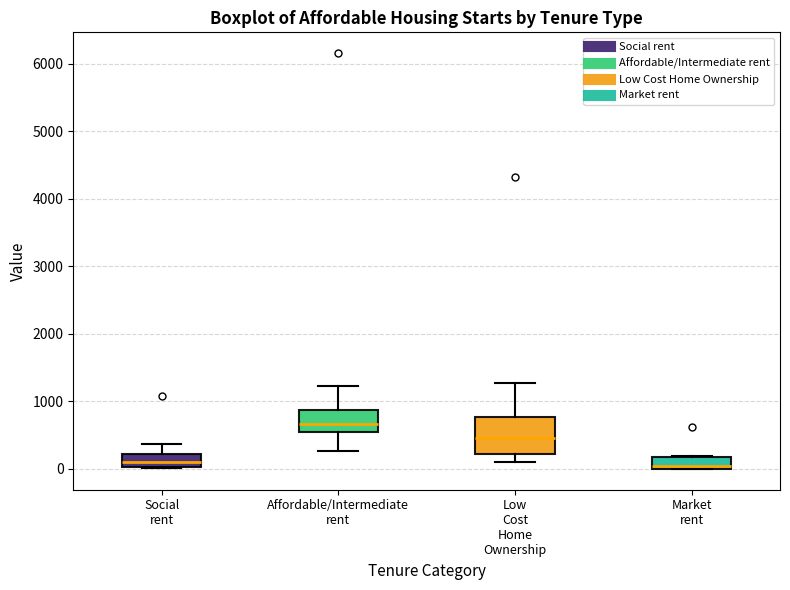

Which box is the tallest, from its lower edge to its upper edge?

Low Cost Home Ownership